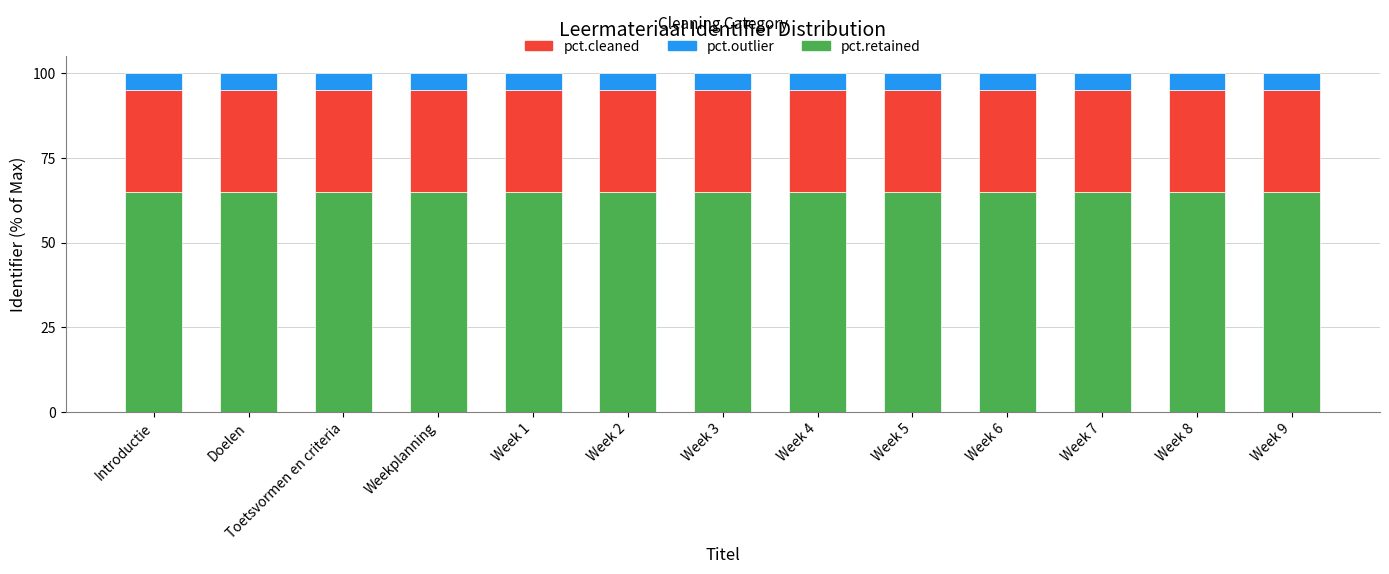

What is the average value of the pct.retained series?

65.0